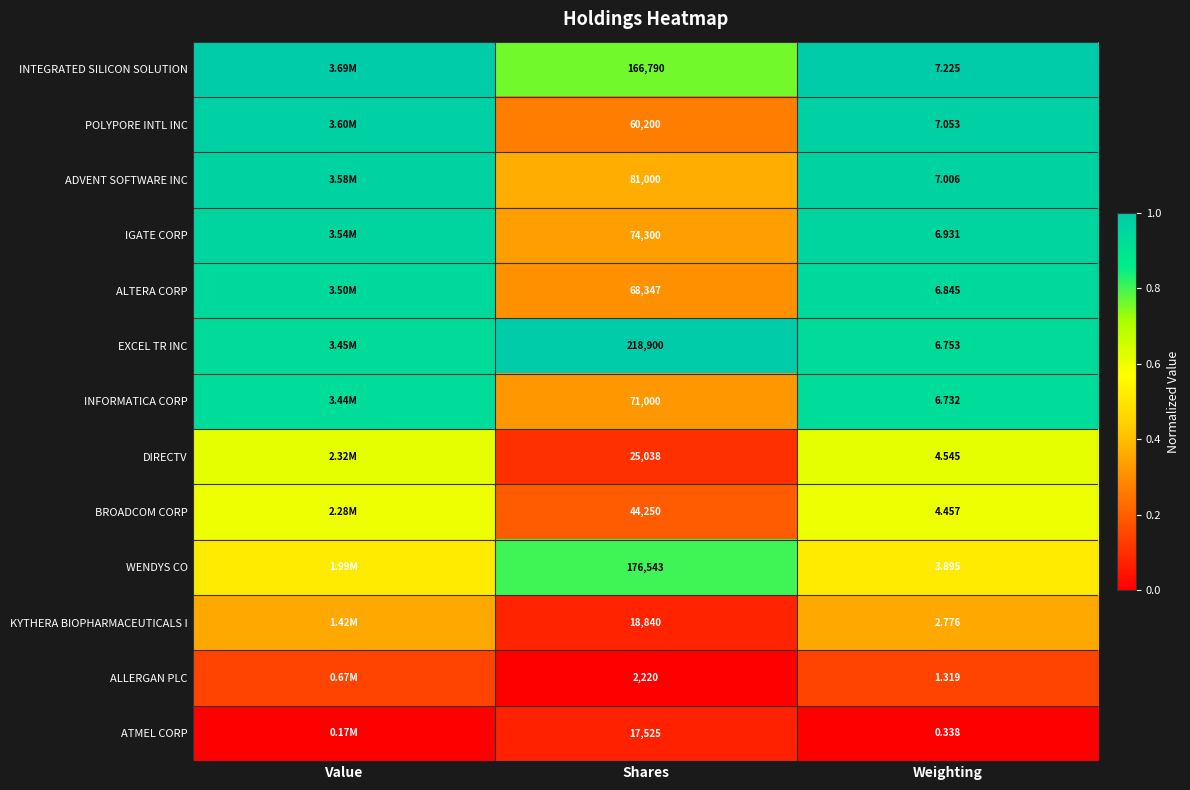

Rank the series at Shares from highest to lowest value.

EXCEL TR INC, WENDYS CO, INTEGRATED SILICON SOLUTION, ADVENT SOFTWARE INC, IGATE CORP, INFORMATICA CORP, ALTERA CORP, POLYPORE INTL INC, BROADCOM CORP, DIRECTV, KYTHERA BIOPHARMACEUTICALS I, ATMEL CORP, ALLERGAN PLC